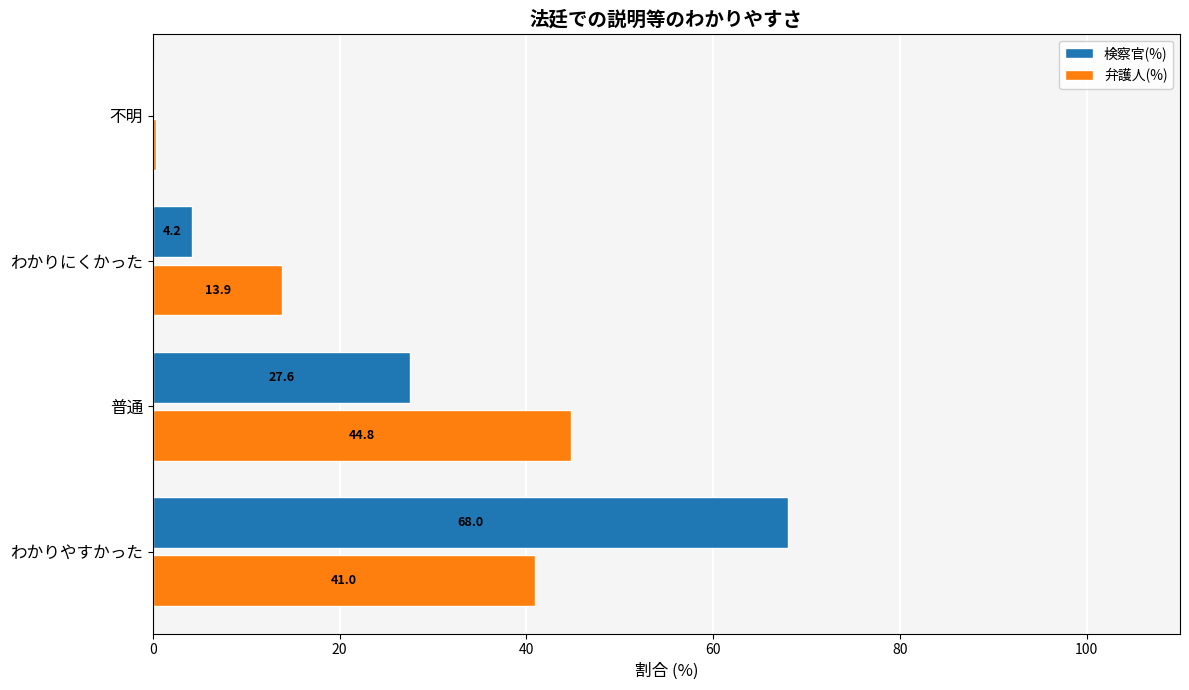

Where is 検察官(%) nearest to the value 34?

普通